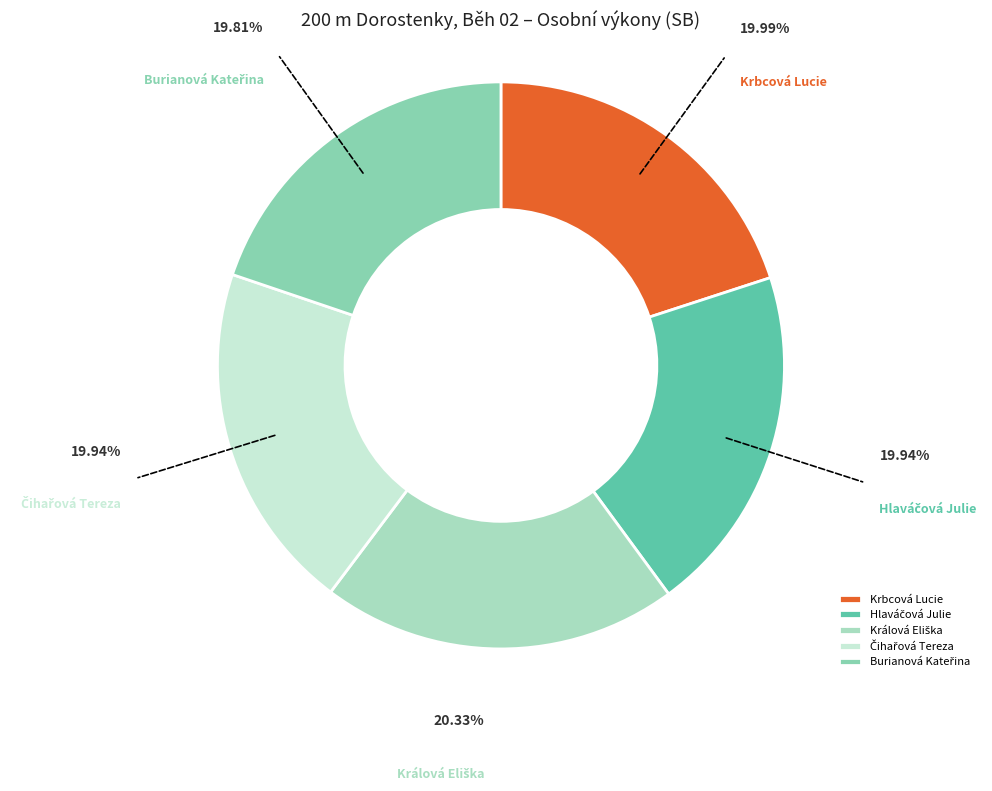

Is there a majority slice in this chart?

No